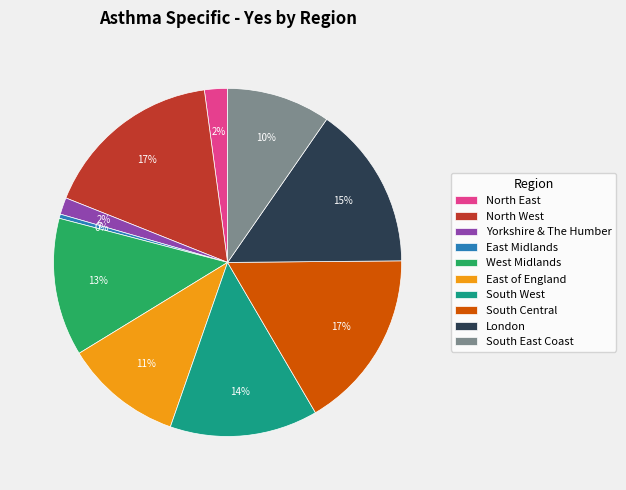

To the nearest percent, what is the combined percentage of South West and West Midlands?

27%